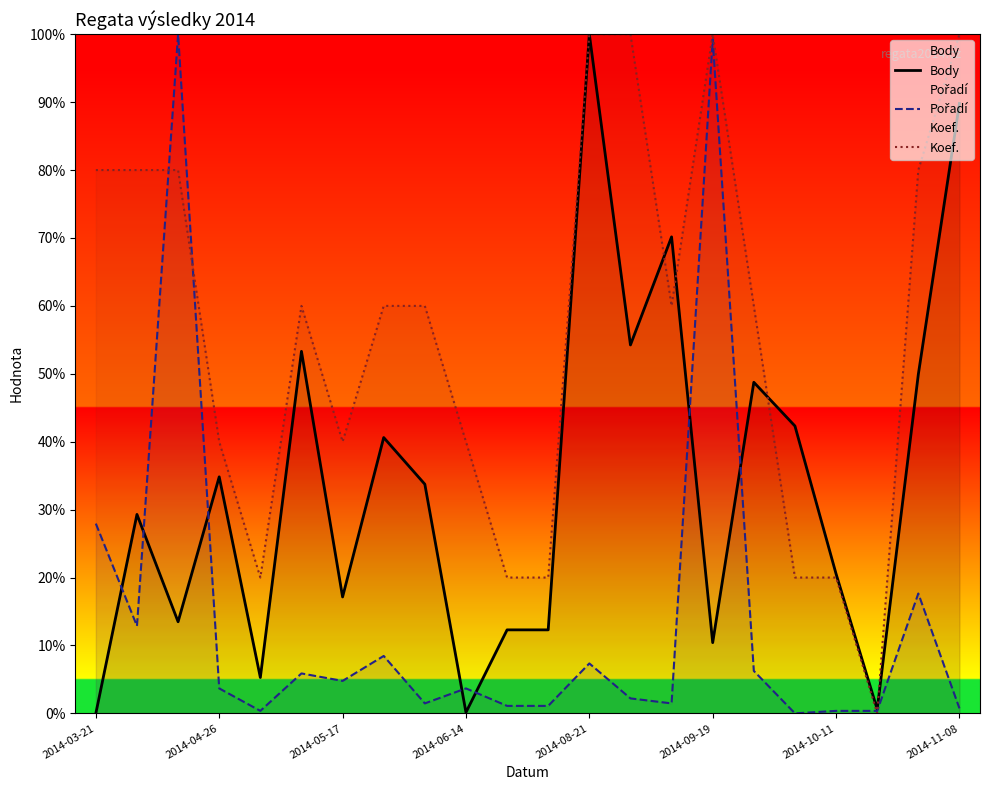

Which series has the largest total across all categories?

Koef.